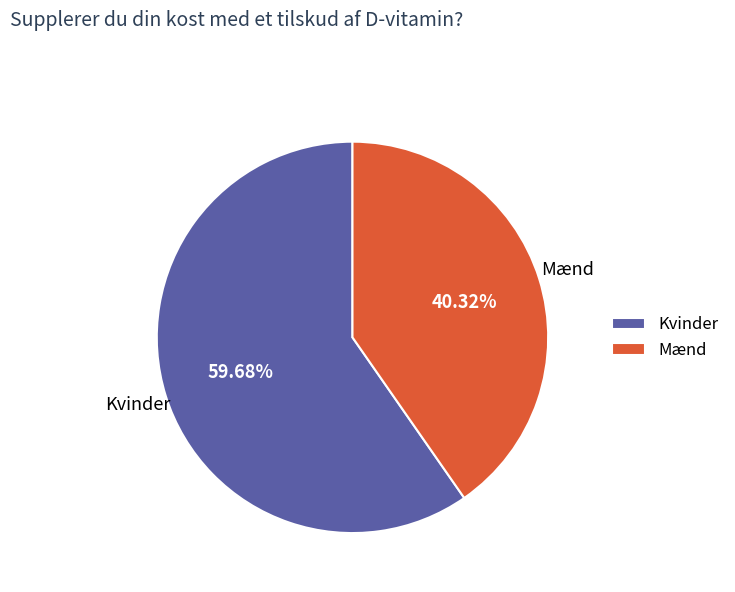

Which slice is the smallest?

Mænd